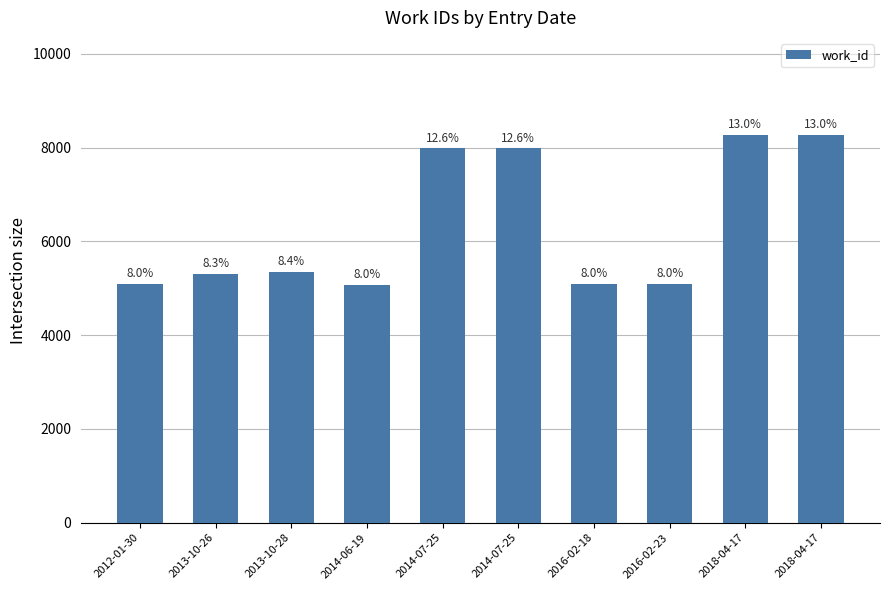

How many bars are there in total?

10